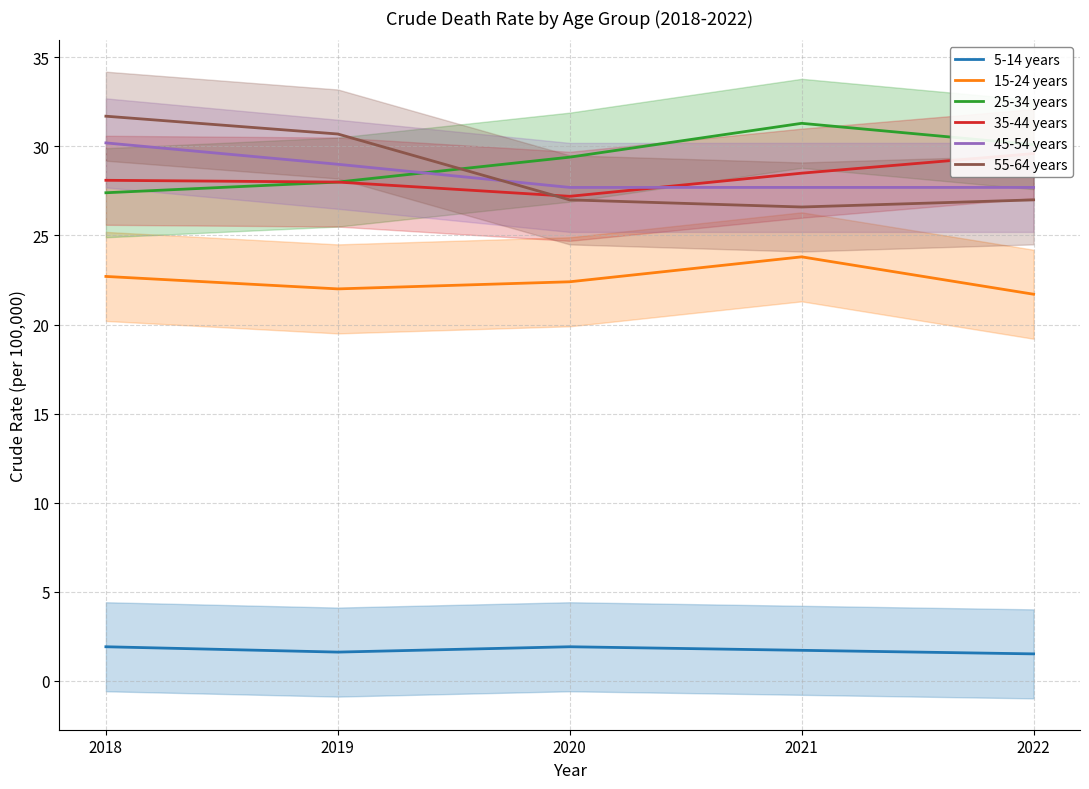

Is the value of 5-14 years at 2021 greater than the value of 35-44 years at 2018?

No